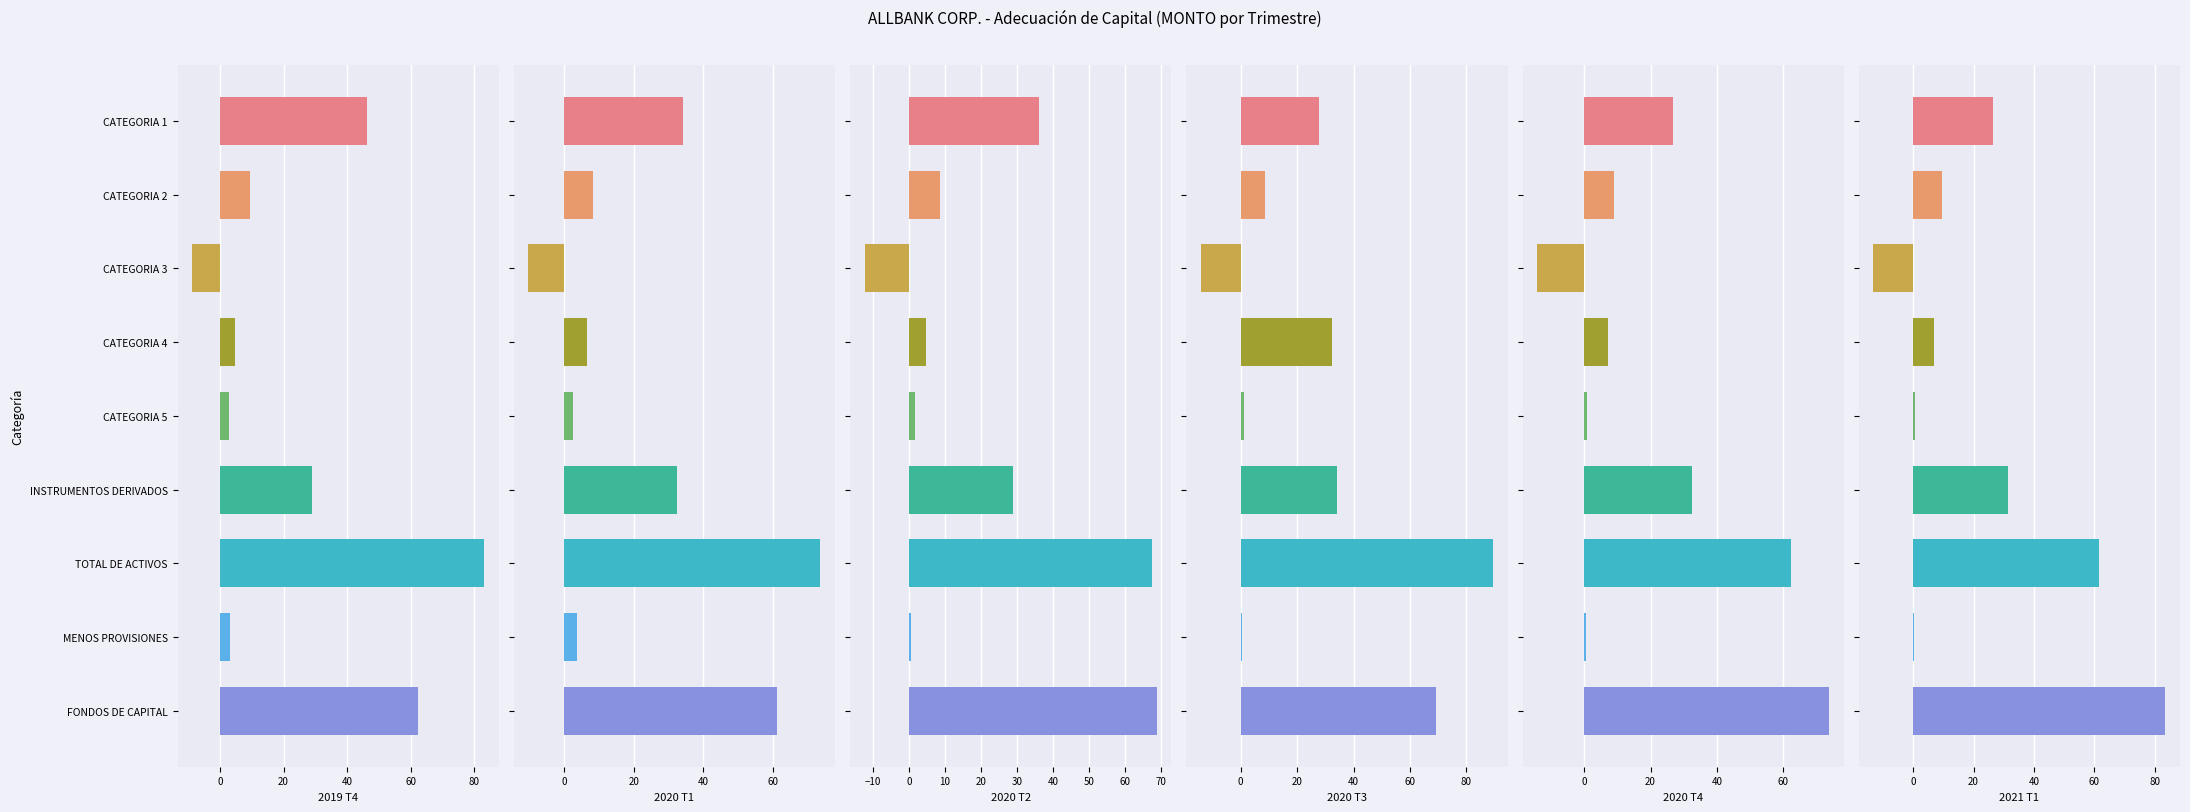

How many values in 2020 T3 are below zero?

1